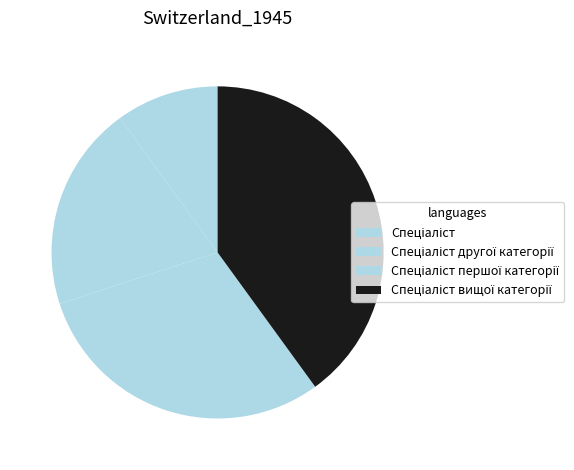

Is there a majority slice in this chart?

No